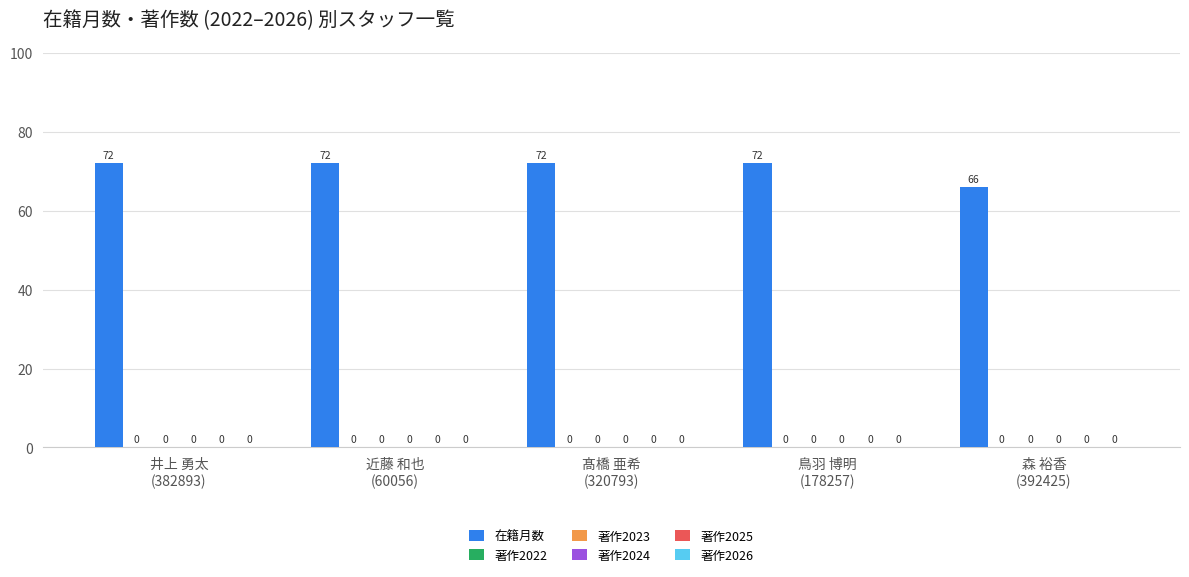

How many bars are there in total?

5